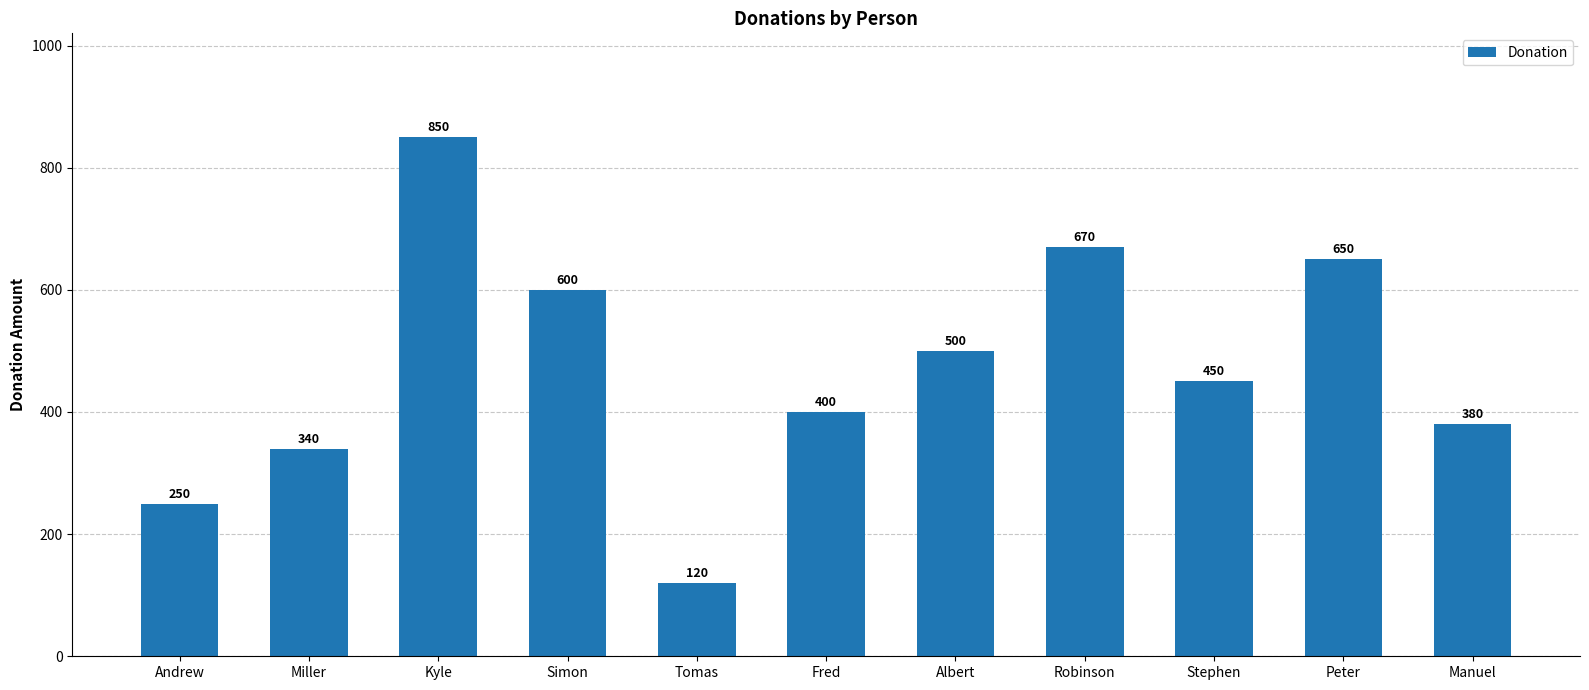

Between Kyle and Robinson, which is larger?

Kyle